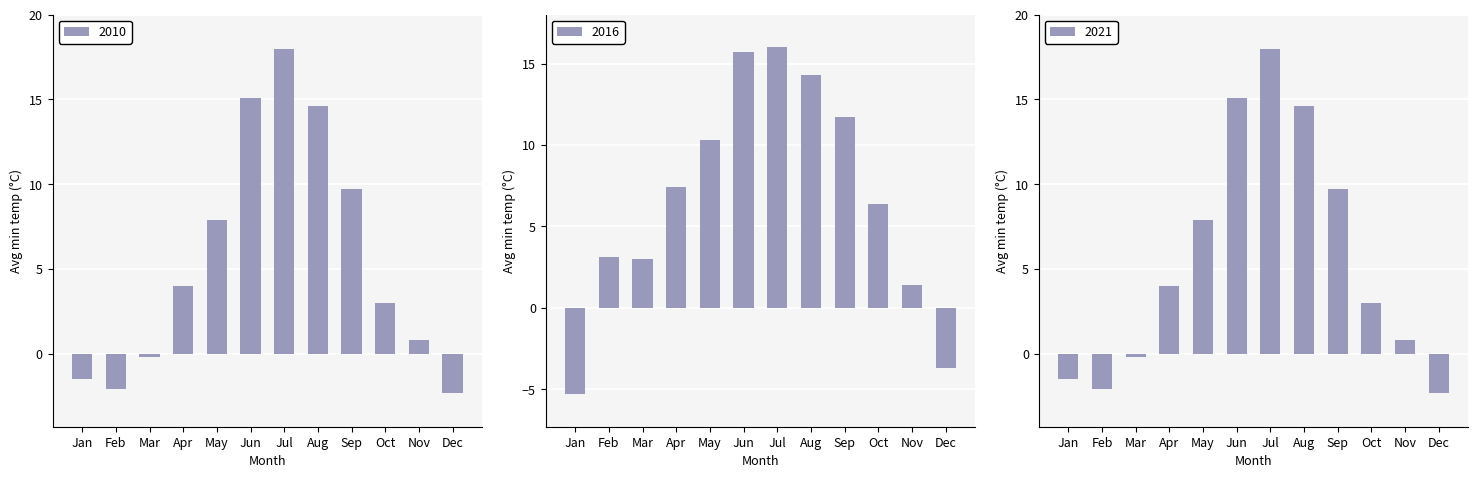

Which category has the lowest value in the 2016 series?

Jan